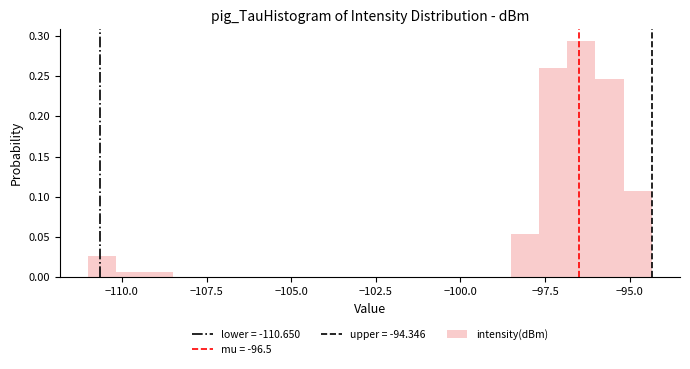

Read against the x-axis, roughly where is the centre of the tallest bar?

-96.5